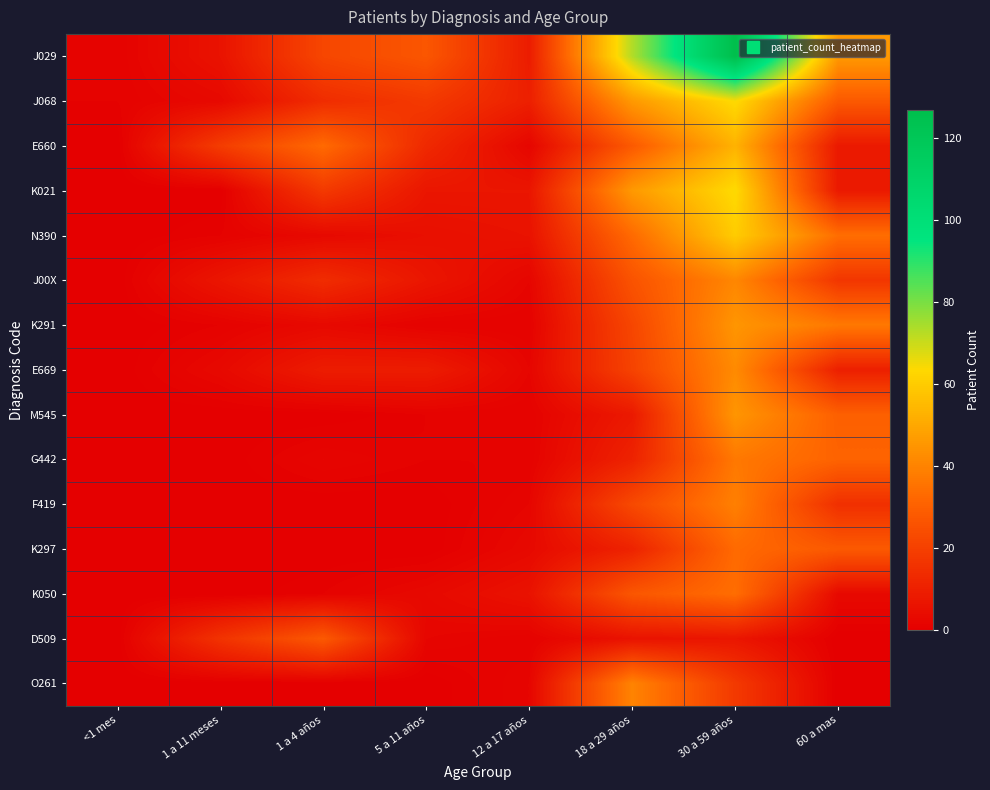

Rank the series by their maximum value, from lowest to highest.

D509, K297, K050, G442, F419, O261, J00X, E669, K291, M545, E660, N390, J068, K021, J029